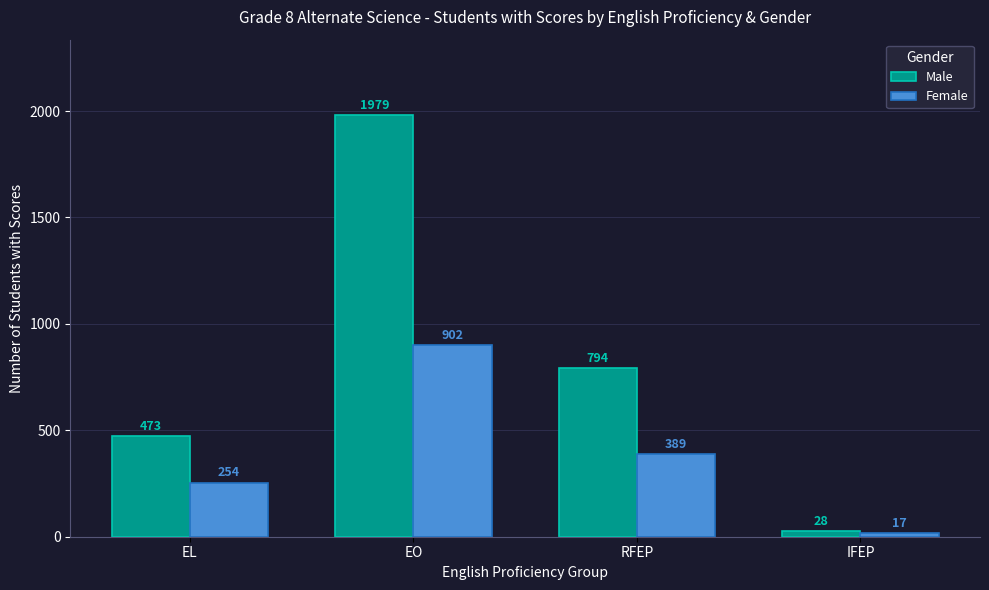

What is the minimum value shown in the chart?

17